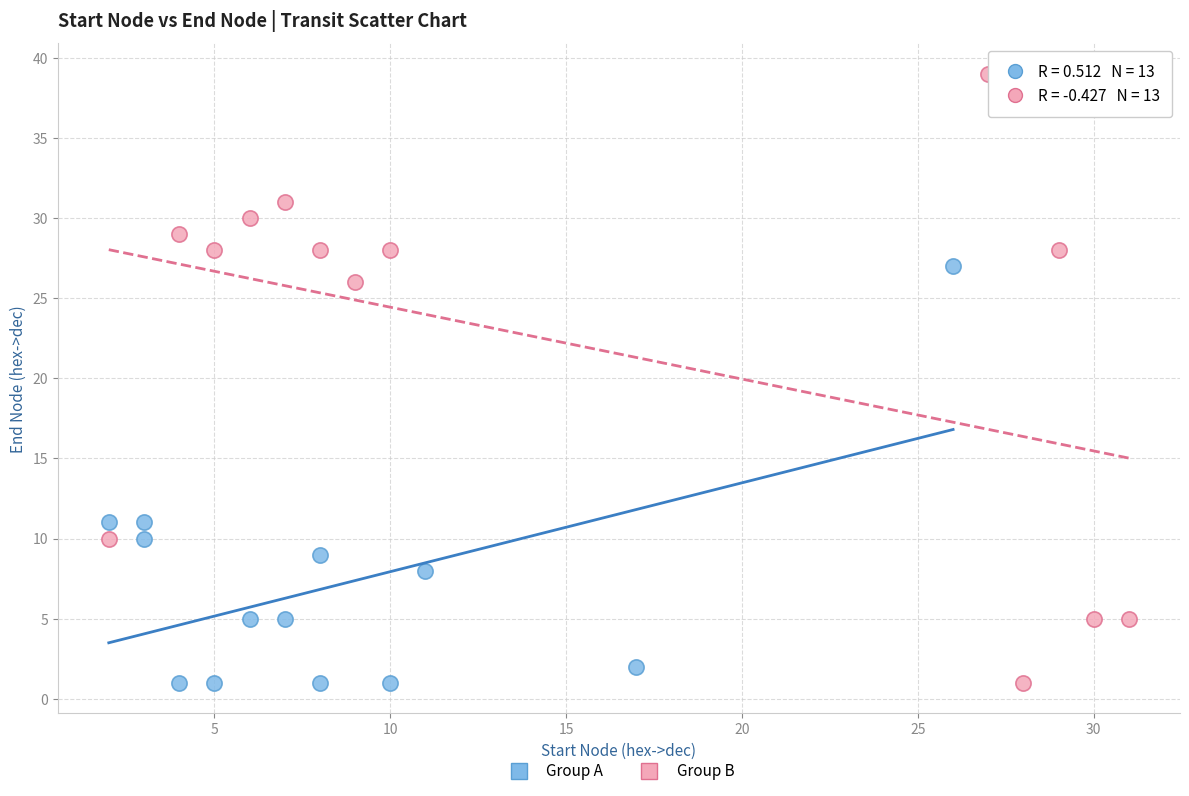

Which series reaches the maximum Y coordinate?

Group B